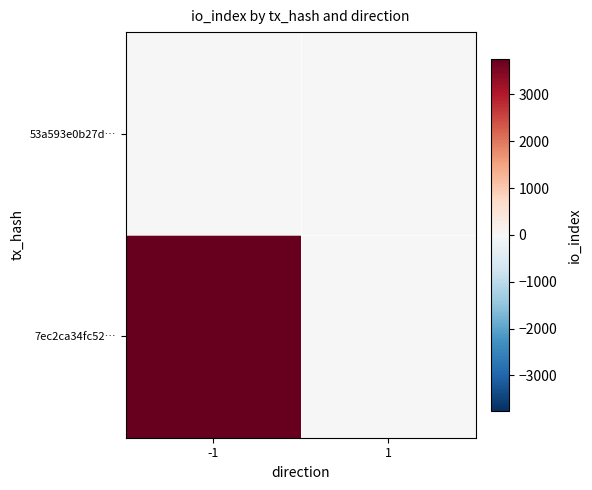

Reading left to right, list all the values displayed in this chart.

7ec2ca34fc52…: -1=3760	1=0
53a593e0b27d…: -1=0	1=24